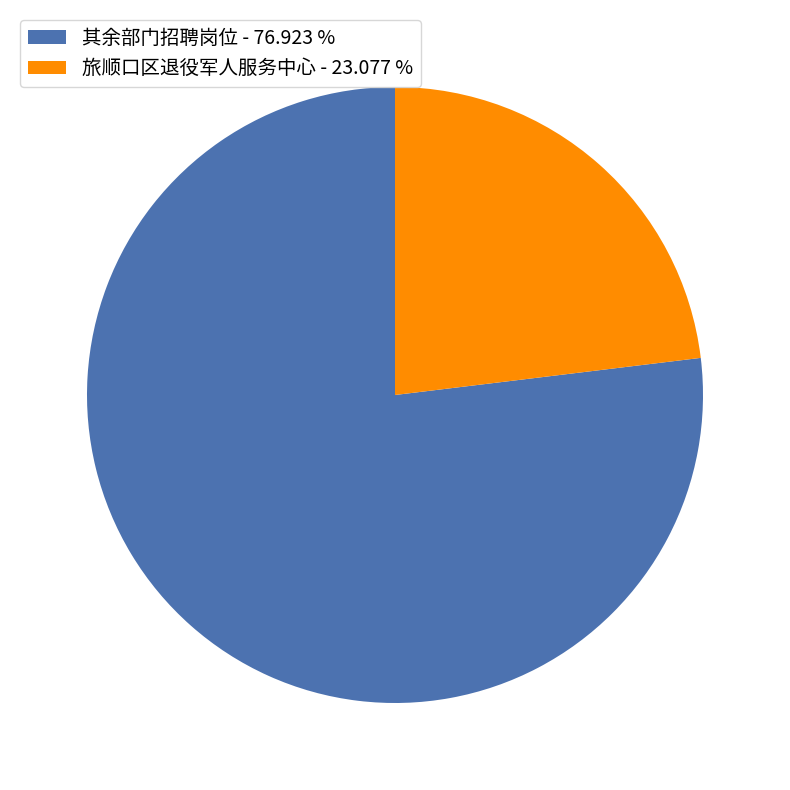

Which category has the biggest portion of the pie?

其余部门招聘岗位 - 76.923 %